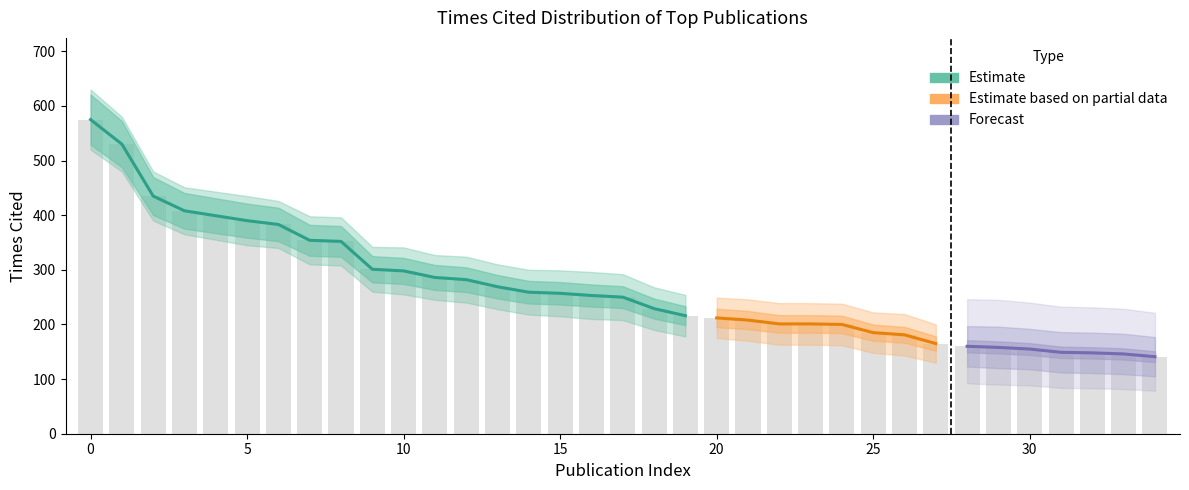

What is the minimum value shown in the chart?

105